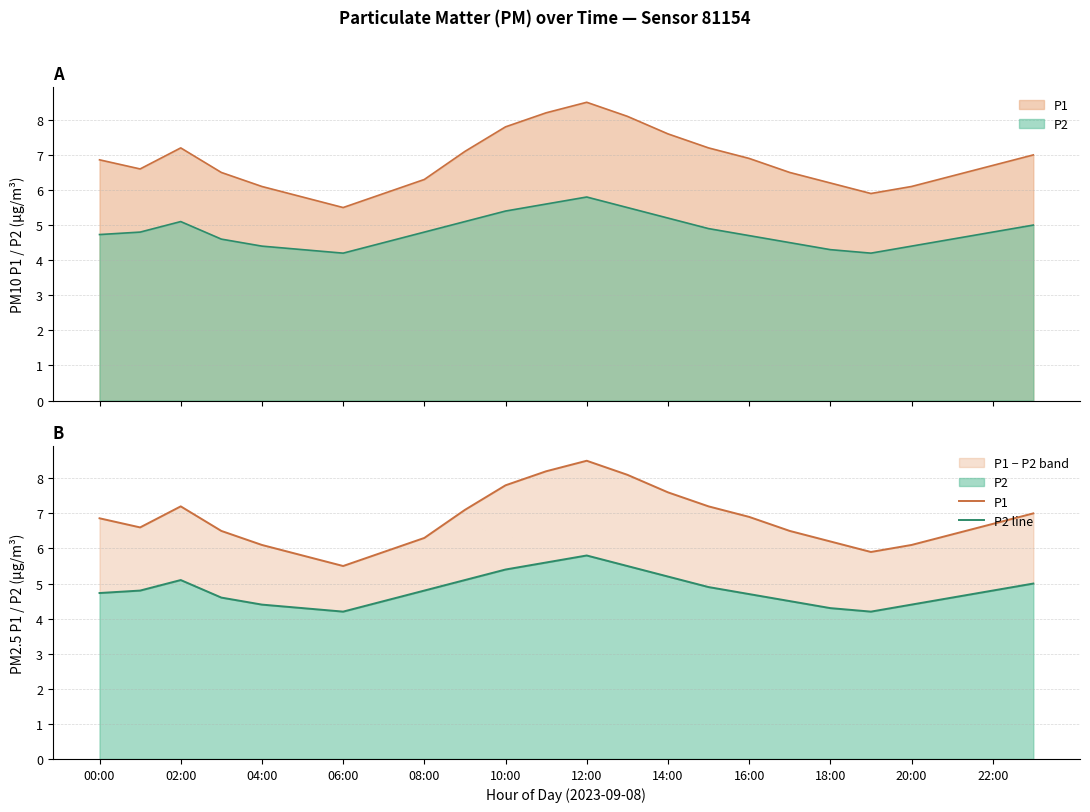

True or false: P1 and P2 line intersect in this chart.

False